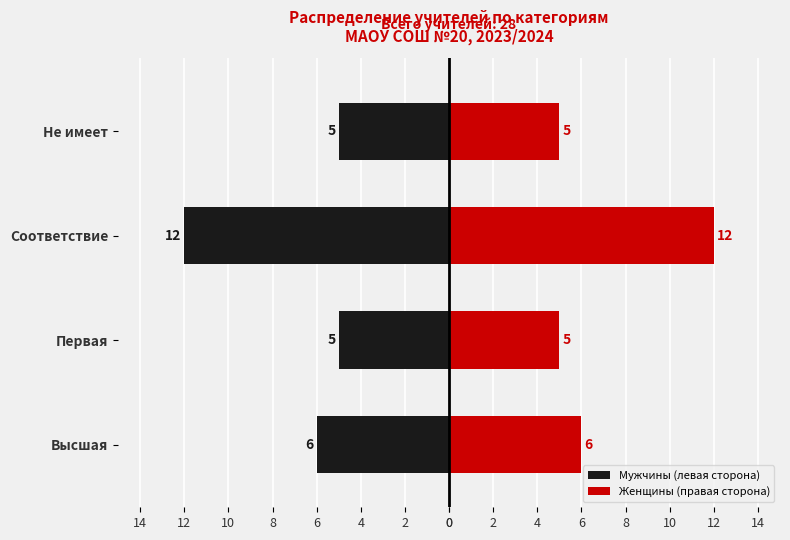

Is the value of Женщины (правая сторона) at Не имеет greater than the value of Мужчины (левая сторона) at Не имеет?

Yes